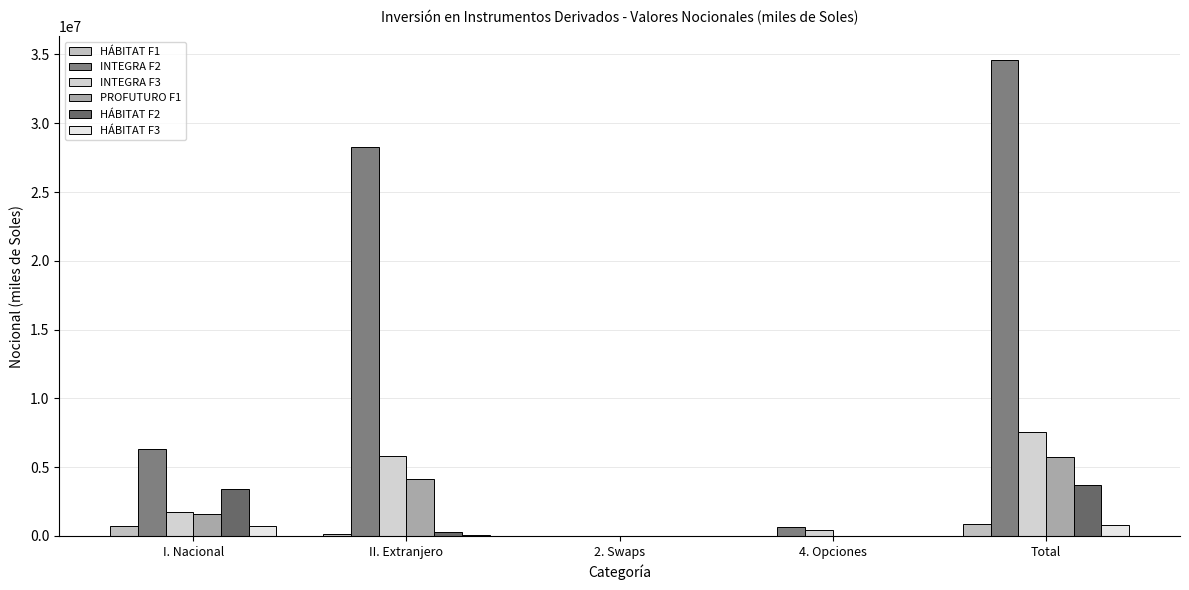

List the labels in order of PROFUTURO F1 value, largest first.

Total, II. Extranjero, I. Nacional, 2. Swaps, 4. Opciones